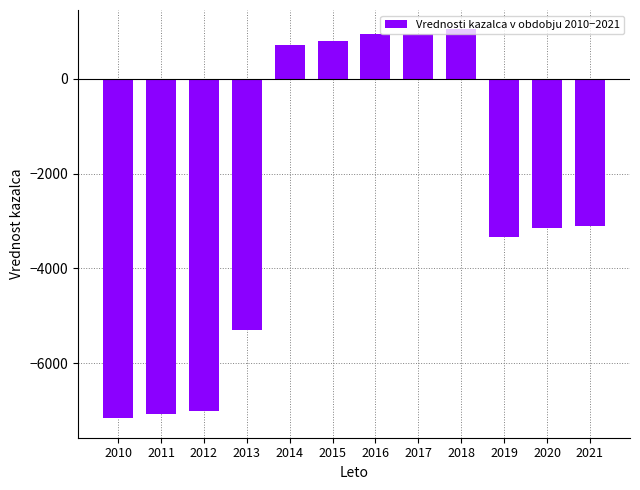

Approximately how many times larger is the value at 2016 compared to 2015?

1.2